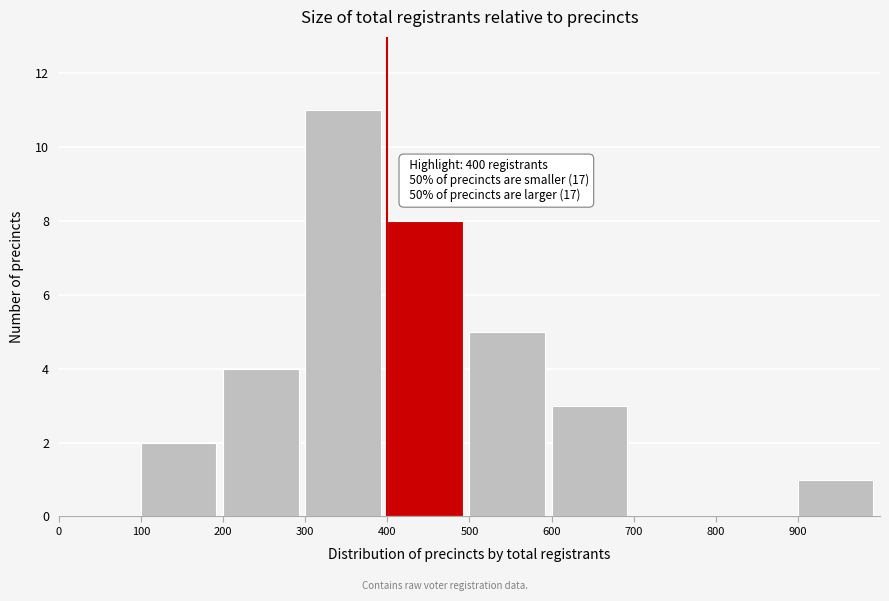

Over which range of the x-axis is the bar tallest?

300 to 400